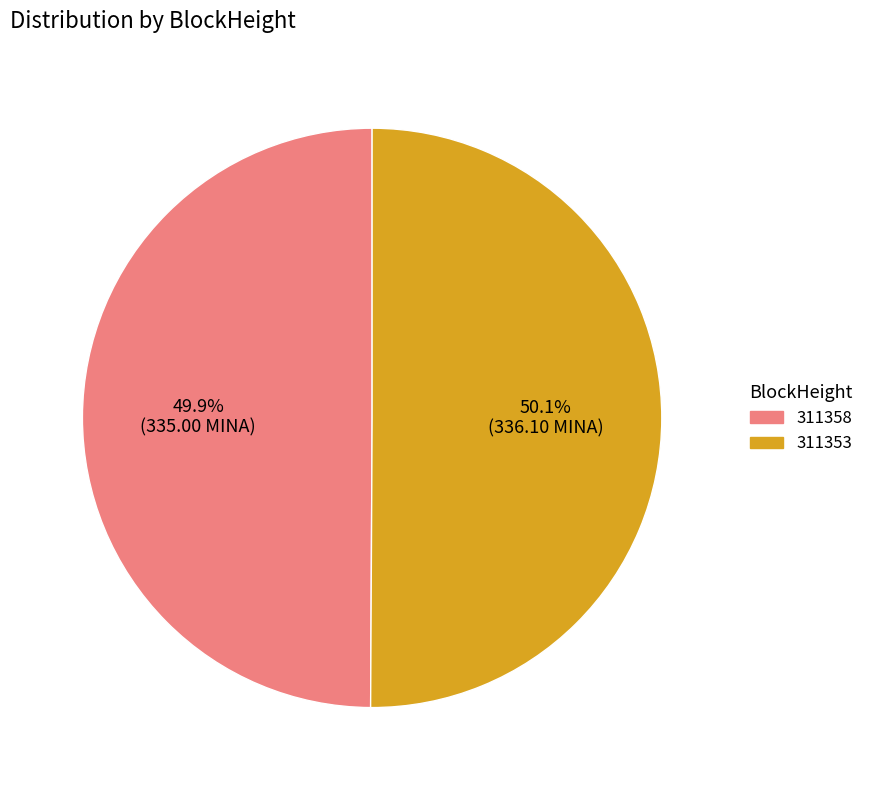

Do 311353 and 311358 together represent more than half of the pie?

Yes